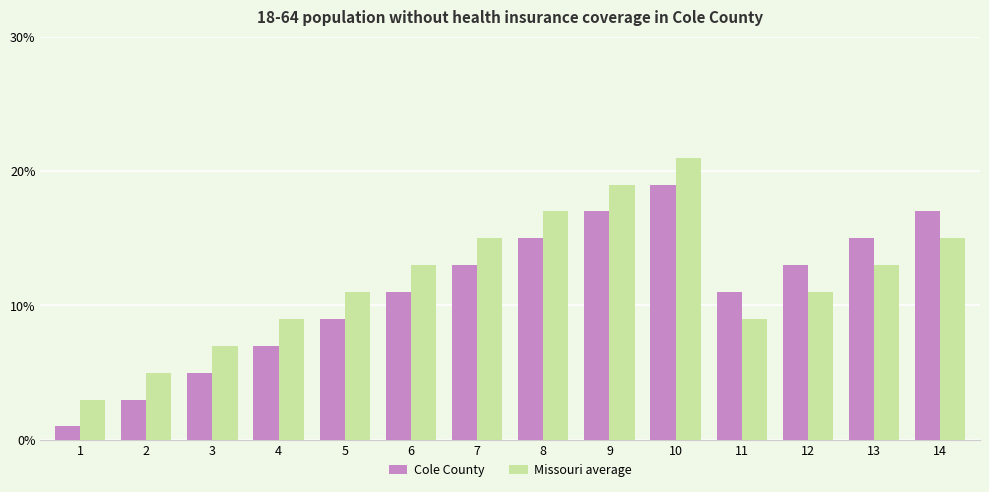

How many data points does each series have?

14